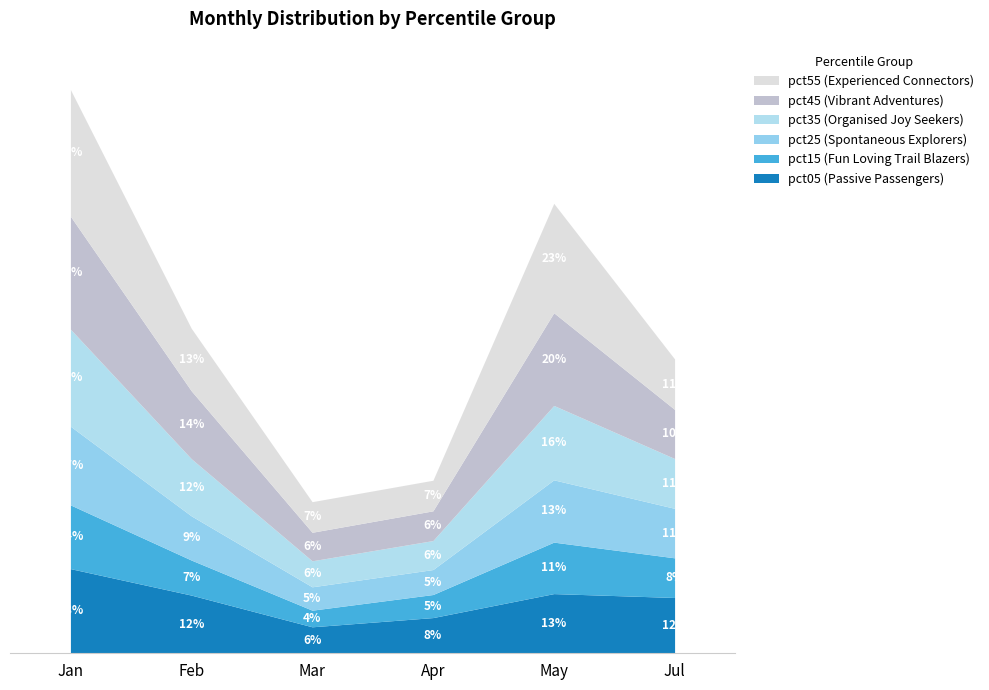

Between Jan and Jul, which series saw the biggest shift?

pct55